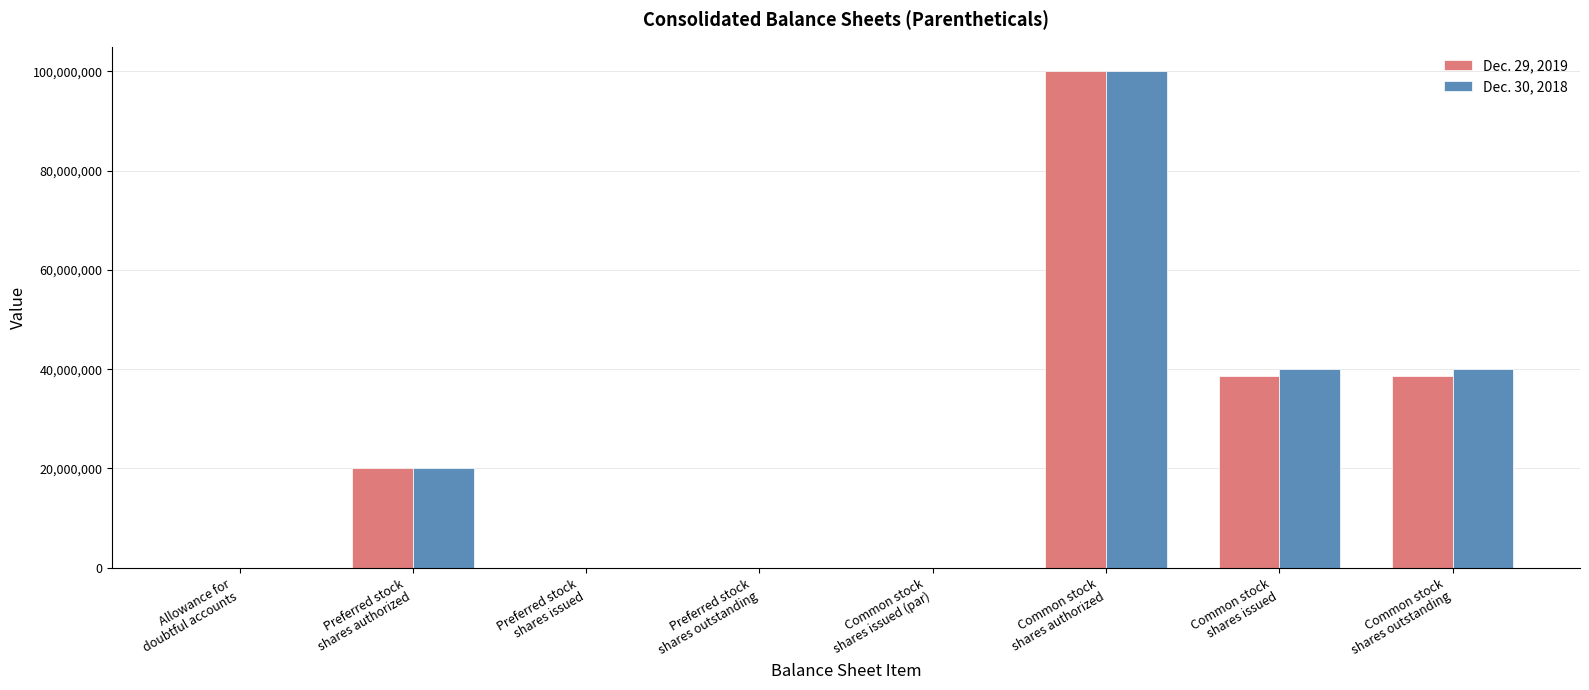

At which category is the sum across all series the highest?

Common stock
shares authorized